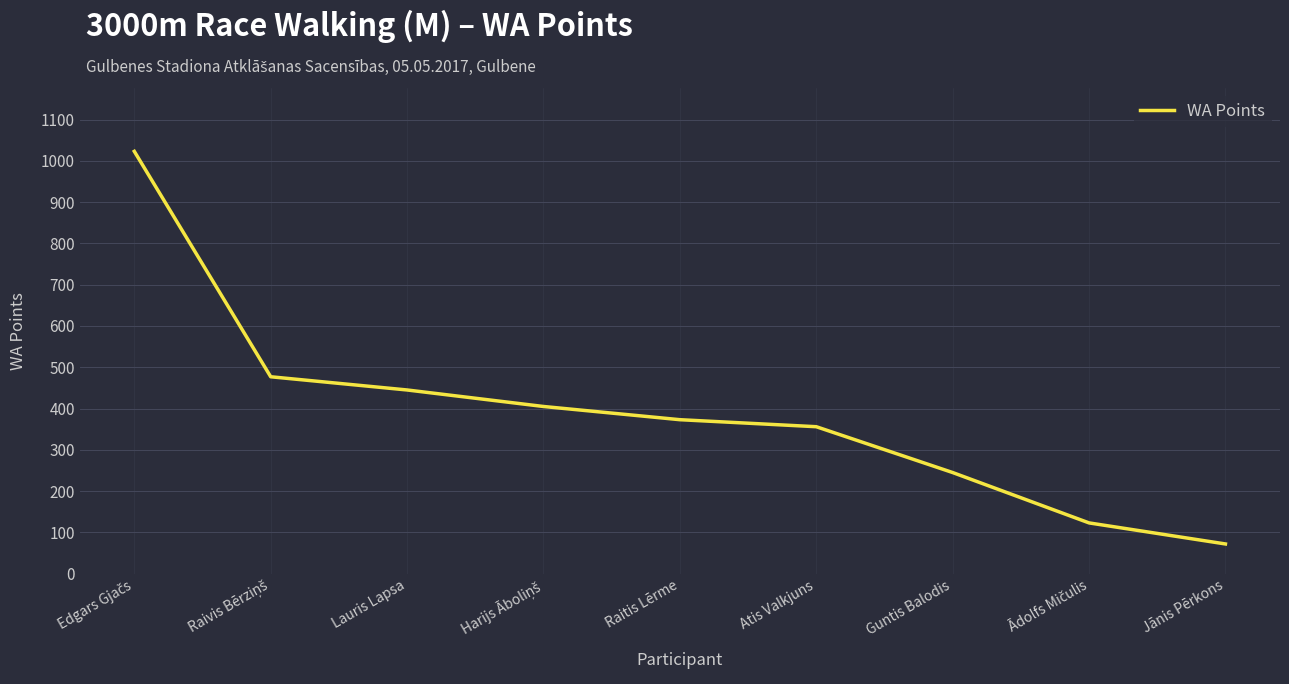

The chart shows a value of 72 at Jānis Pērkons. True or false?

True